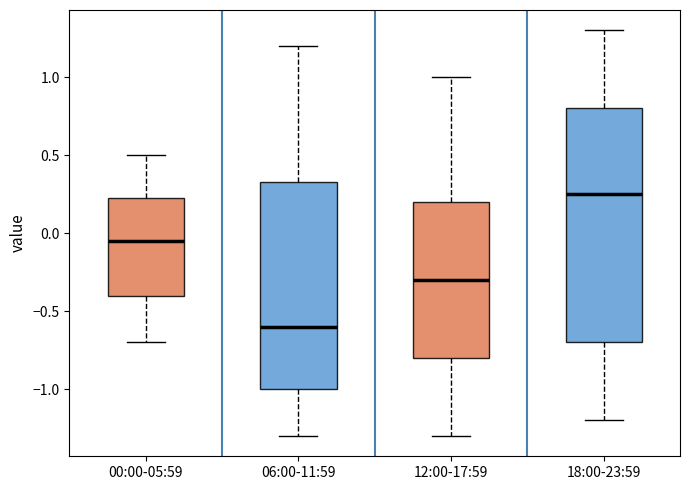

Which box is the tallest, from its lower edge to its upper edge?

18:00-23:59